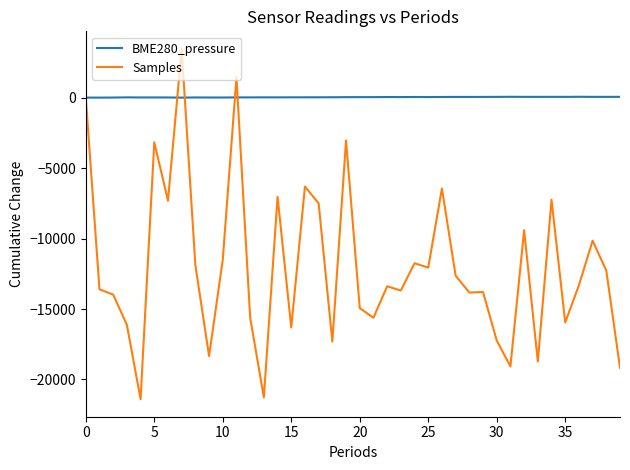

Rank the series by their maximum value, from lowest to highest.

BME280_pressure, Samples